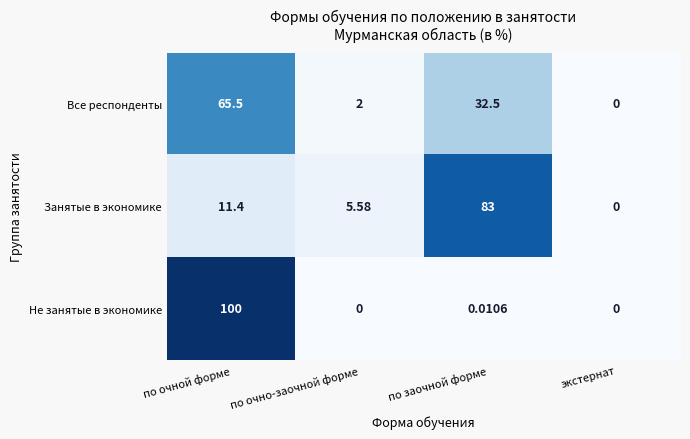

Between по заочной форме and экстернат, which series saw the biggest shift?

Занятые в экономике